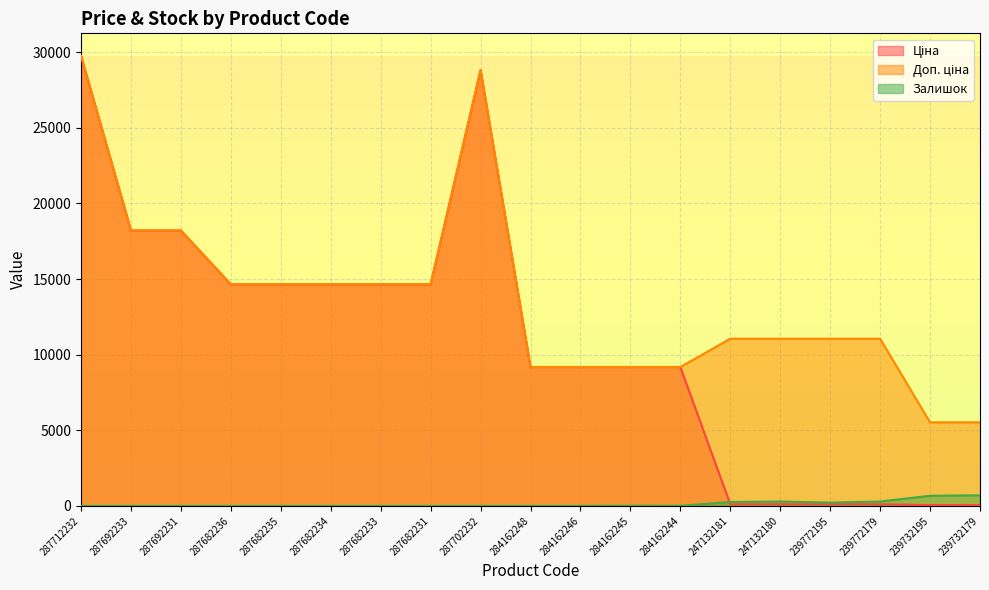

What is the difference between the highest and lowest values at 239772179?

10944.5